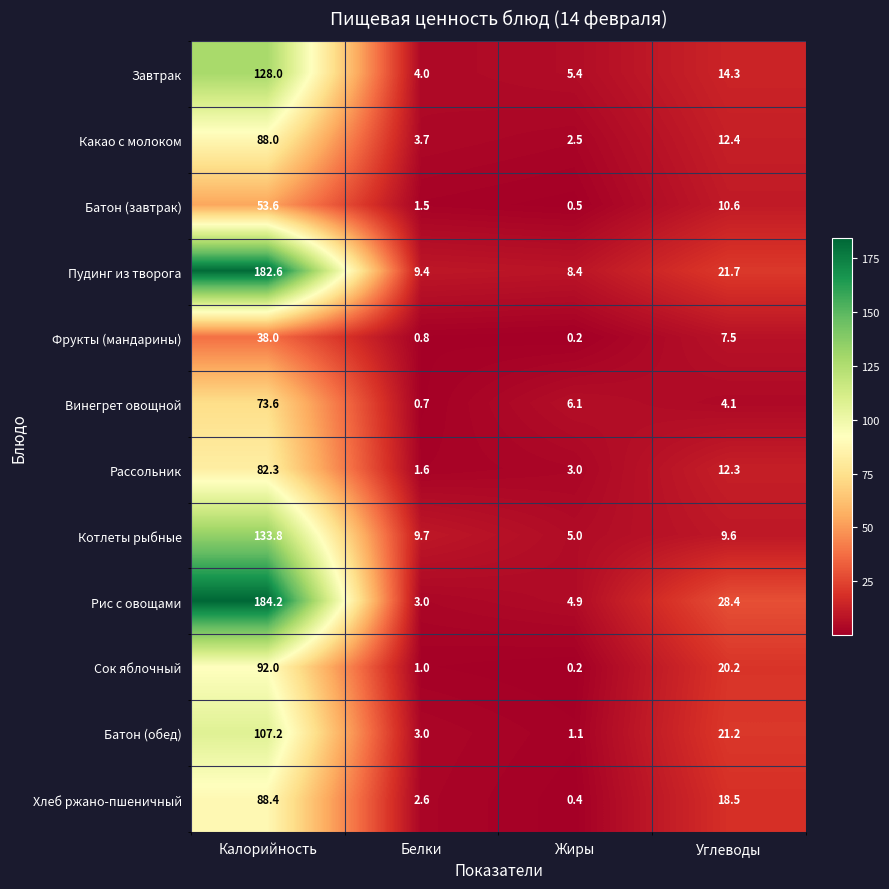

At how many categories does at least one series exceed 121?

1